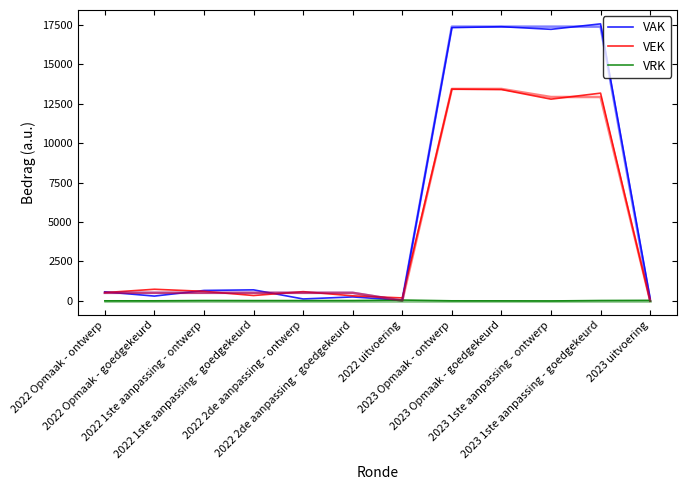

Where does the VAK series first go above 650?

2022 1ste aanpassing - ontwerp